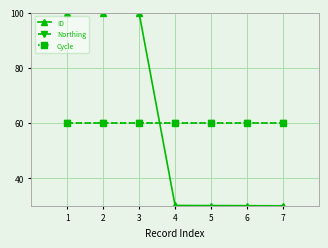

What are all the series names shown in the legend?

ID, Northing, Cycle